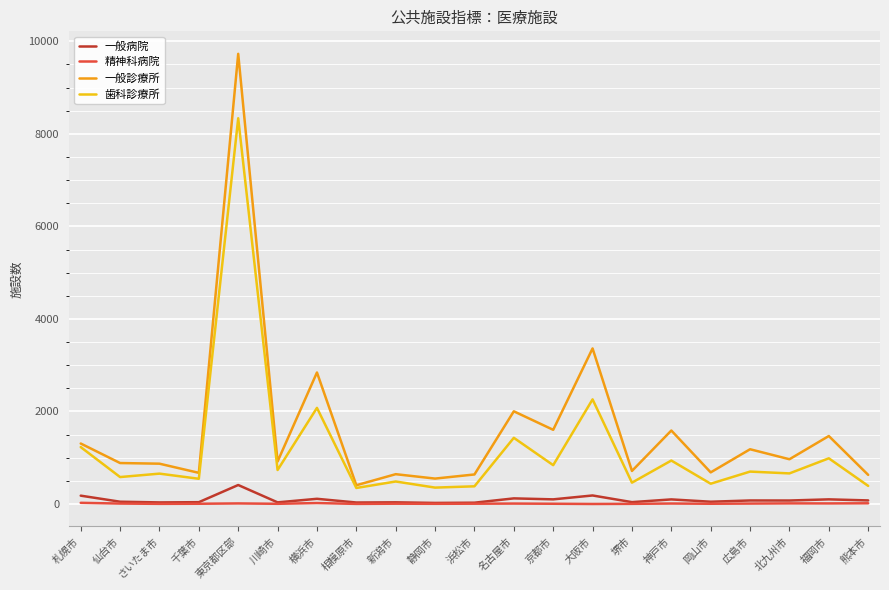

Which series has the widest spread of values?

一般診療所